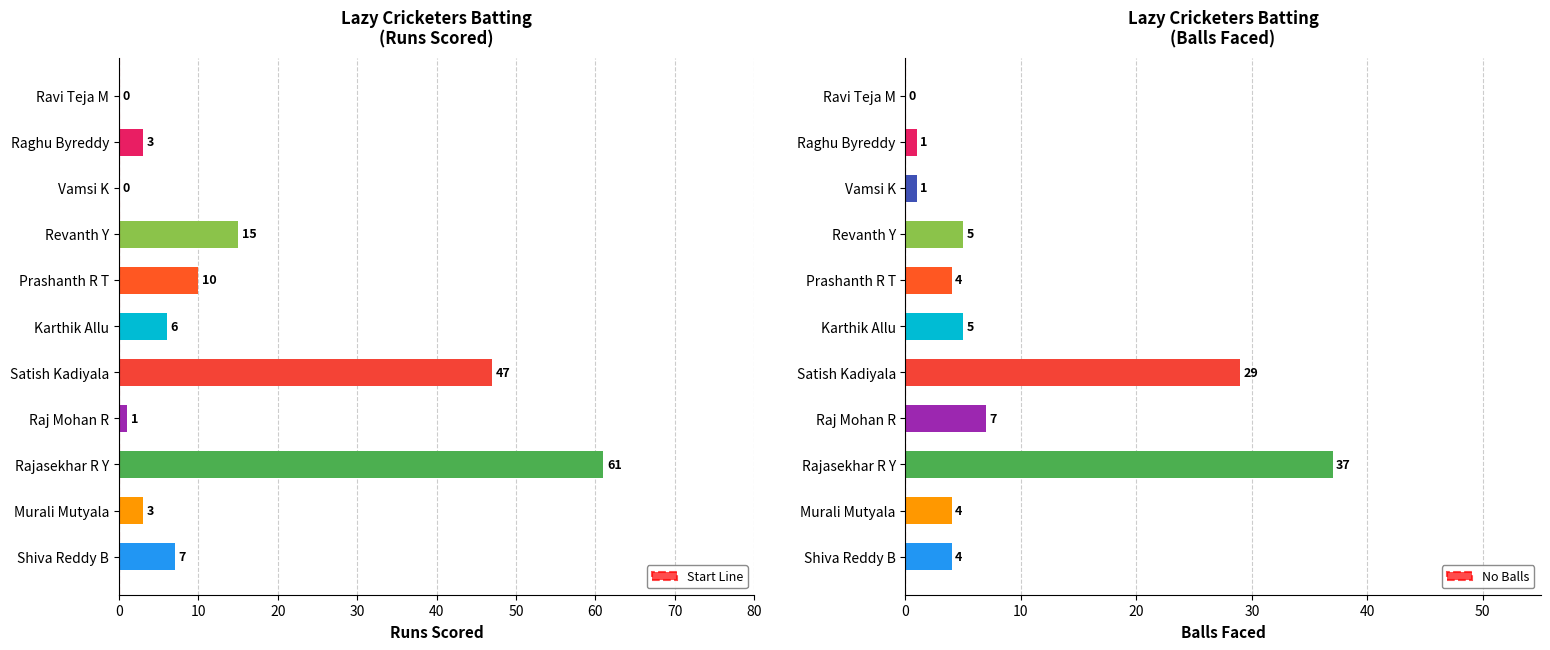

How many categories are shown in the chart?

11